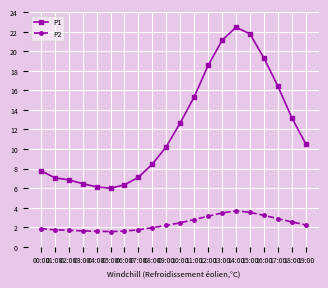

True or false: P2 and P1 intersect in this chart.

False